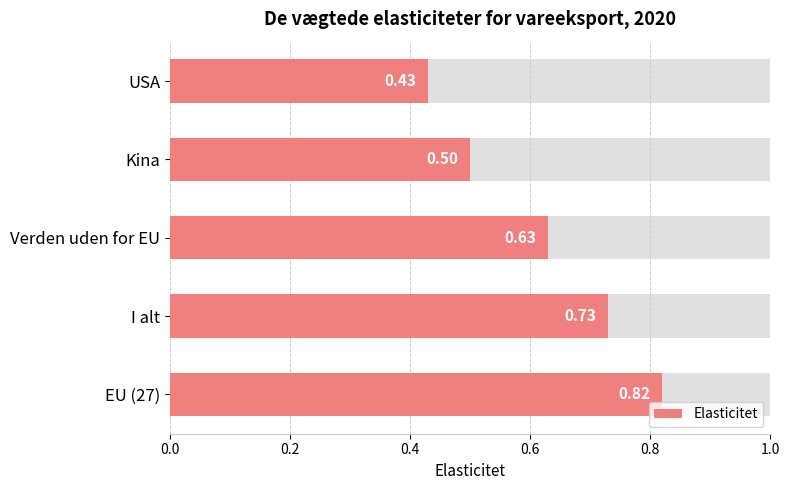

How many bars are there in total?

5